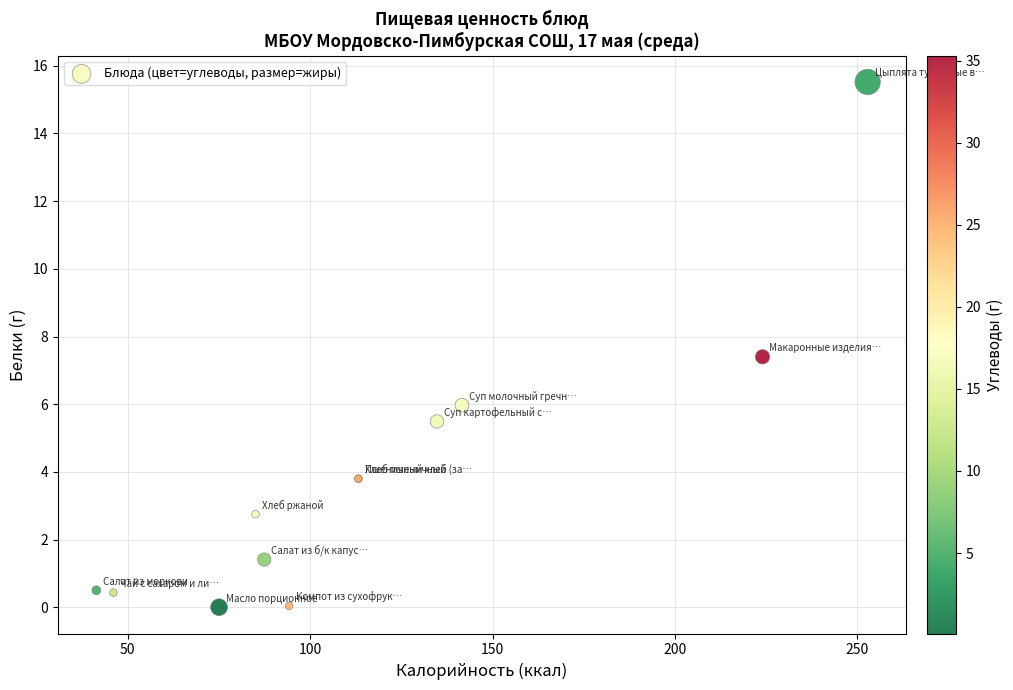

What Y value in the scatter plot is closest to 7?

7.4